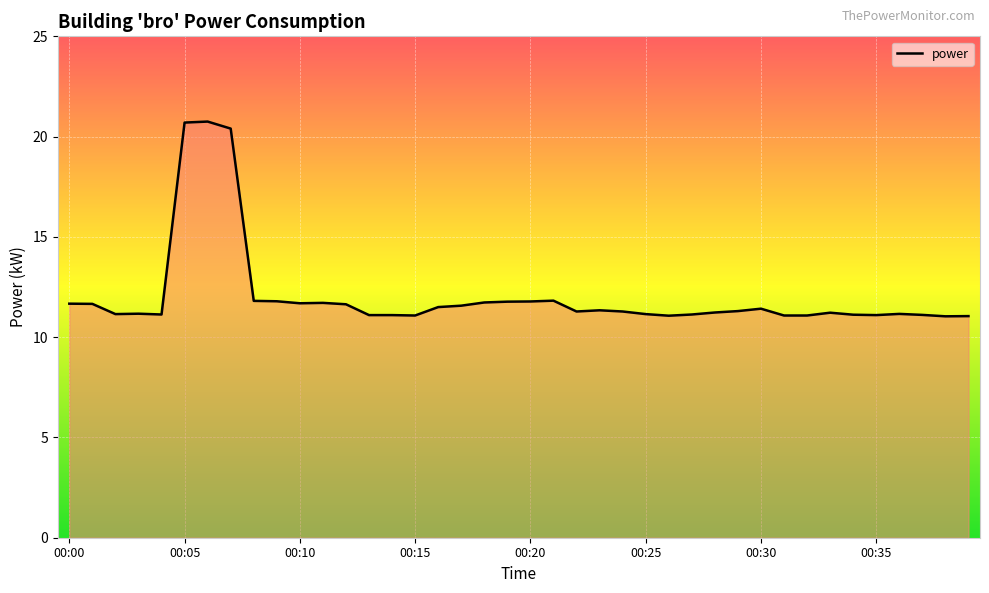

What is the minimum value shown in the chart?

11.0